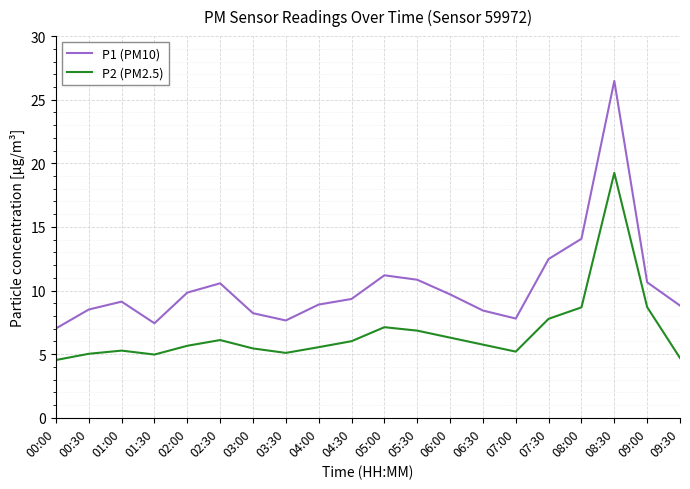

How many series are shown in this chart?

2